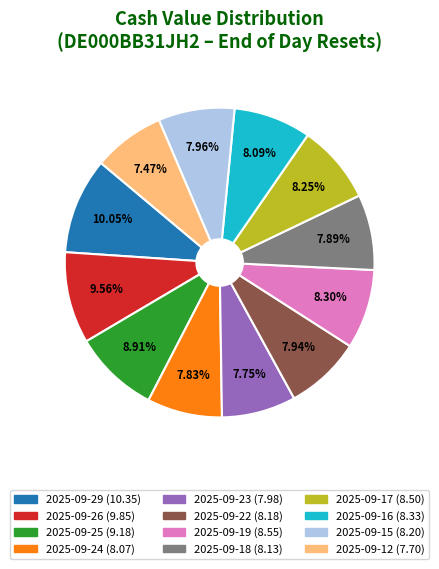

Count the number of slices in the pie.

12